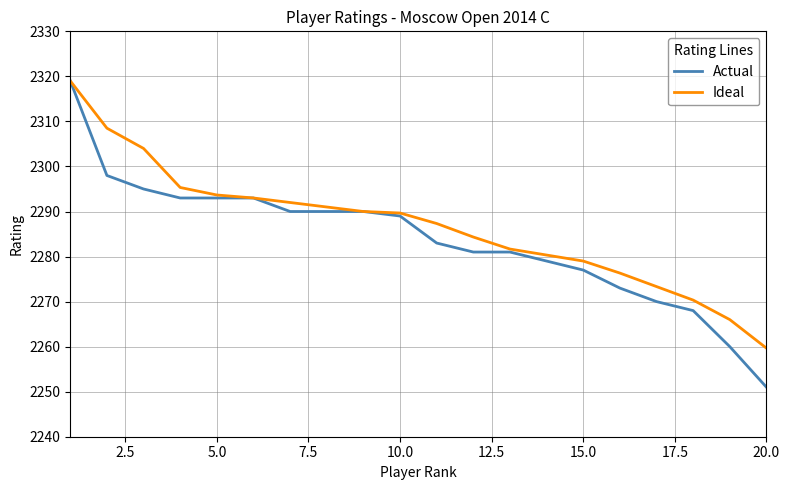

Which series has the largest range (max minus min)?

Actual